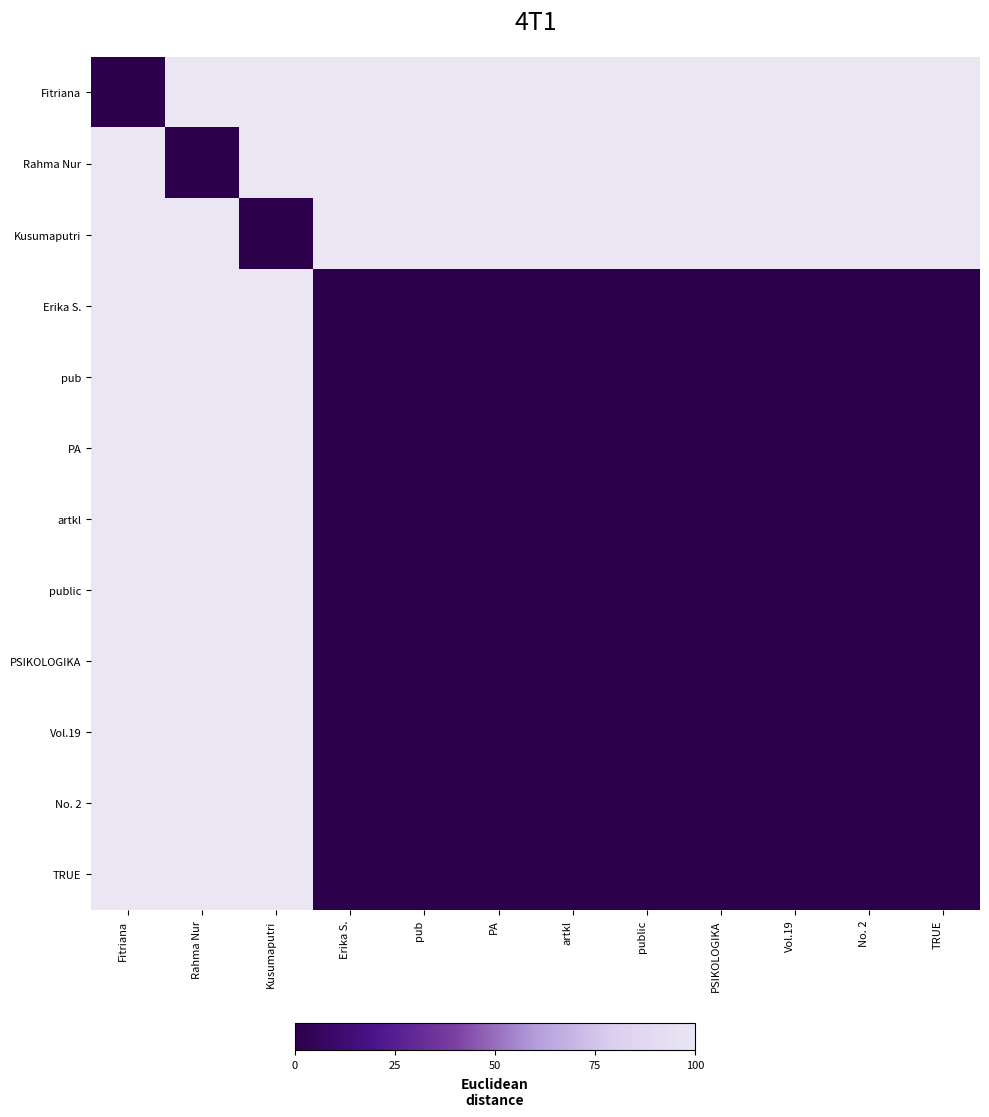

At which category does the chart reach its peak across all series?

Rahma Nur